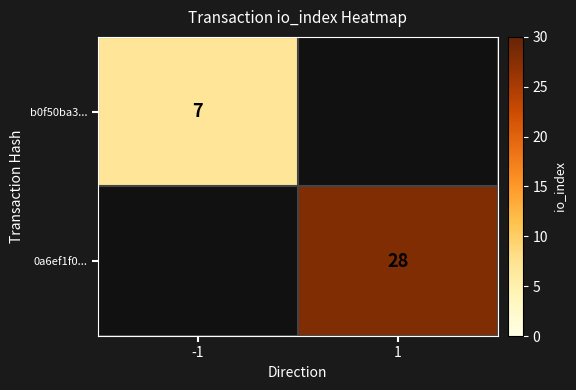

How many series are shown in this chart?

2